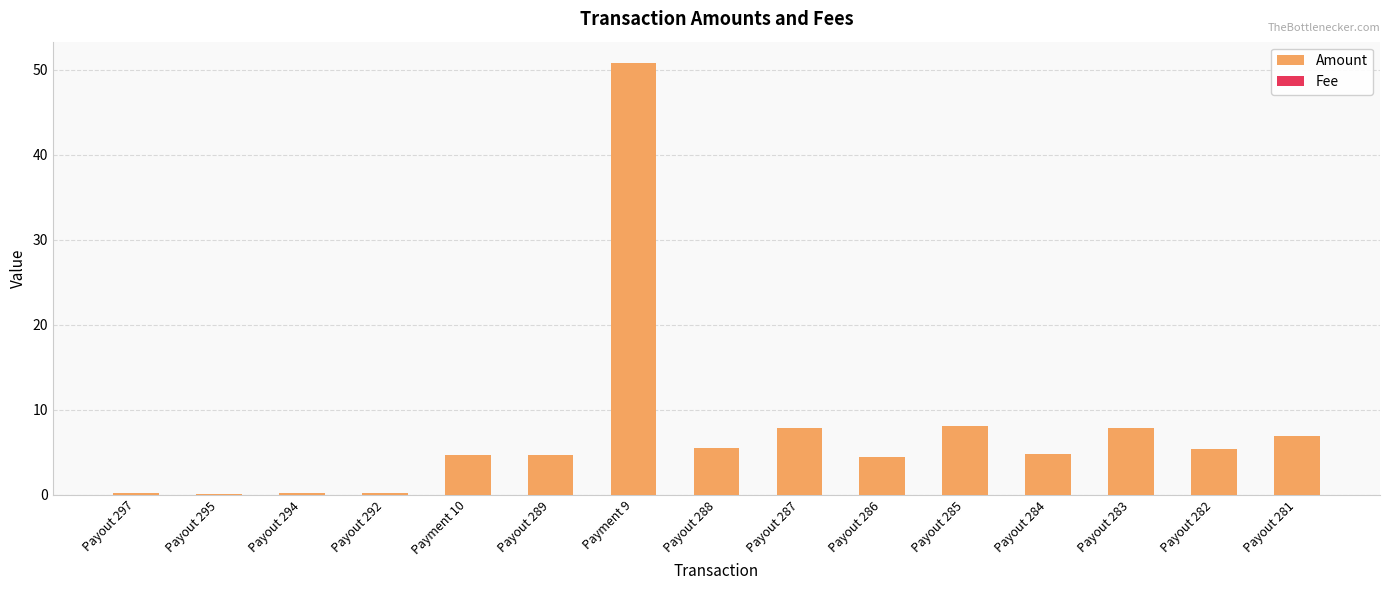

True or false: Amount has a value of 3.6 at Payout 282.

False